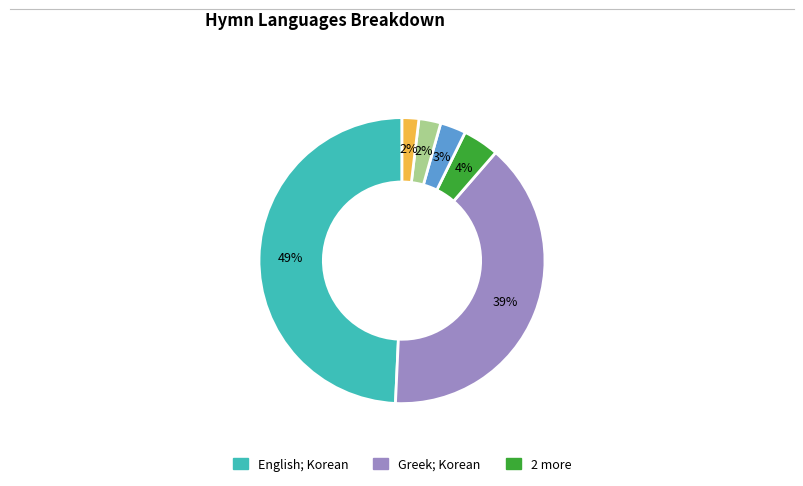

Does any single category account for the majority?

No